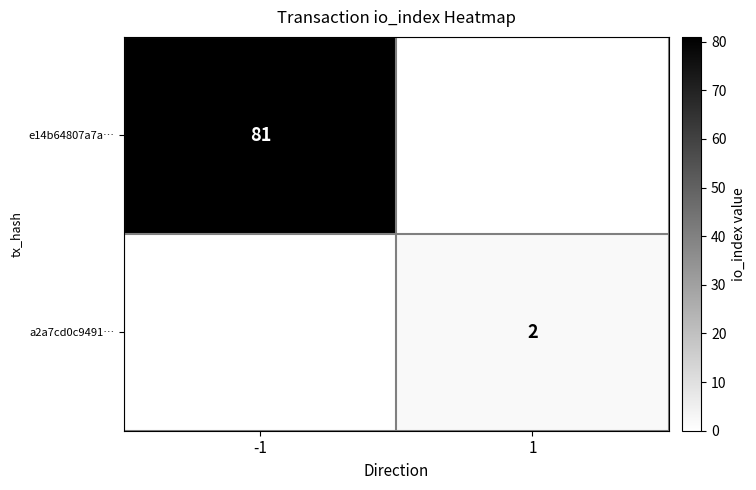

The a2a7cd0c9491… series shows 3 at 1. True or false?

False